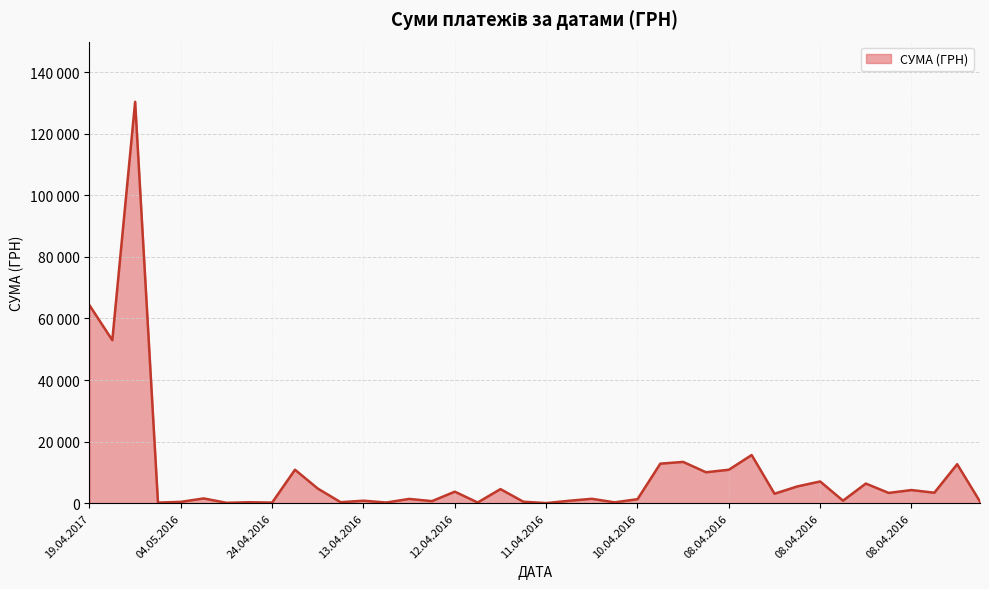

True or false: there are more than 2 points higher than both neighbors.

True